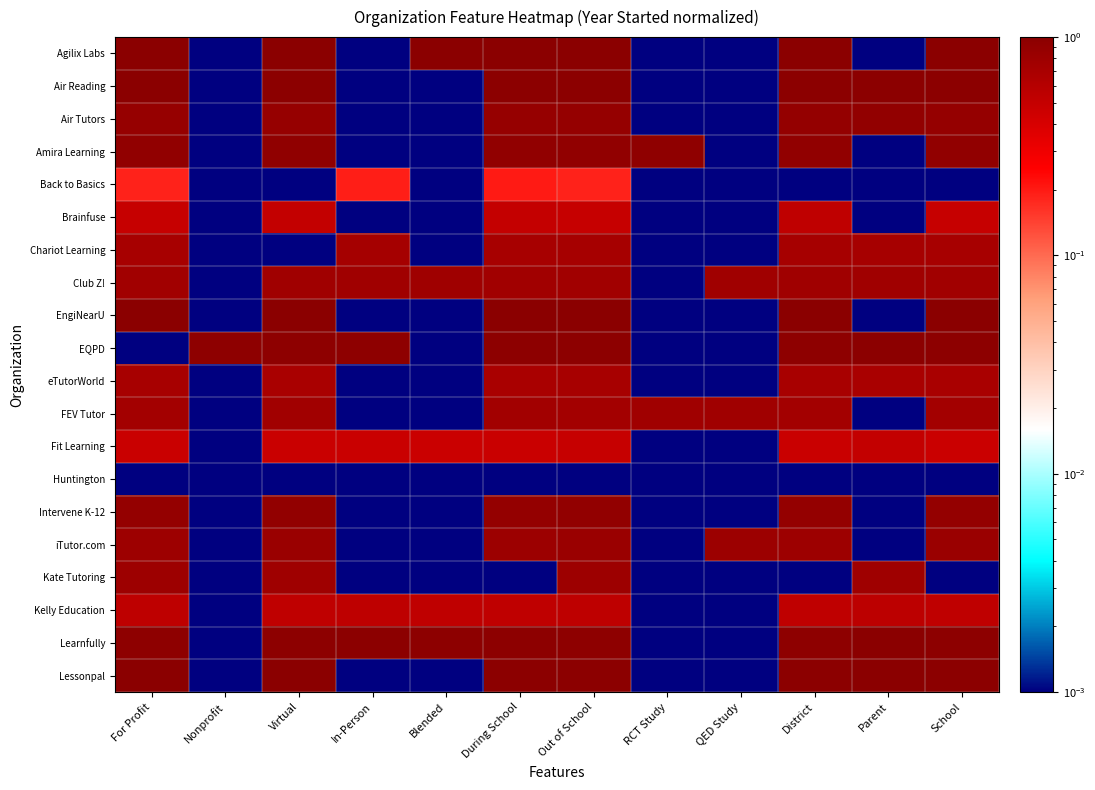

At Nonprofit, list the series in order from largest to smallest.

EQPD, Agilix Labs, eTutorWorld, Chariot Learning, Air Tutors, Huntington, Learnfully, Kate Tutoring, Lessonpal, Intervene K-12, EngiNearU, FEV Tutor, Club Z!, Brainfuse, Air Reading, Back to Basics, iTutor.com, Amira Learning, Fit Learning, Kelly Education